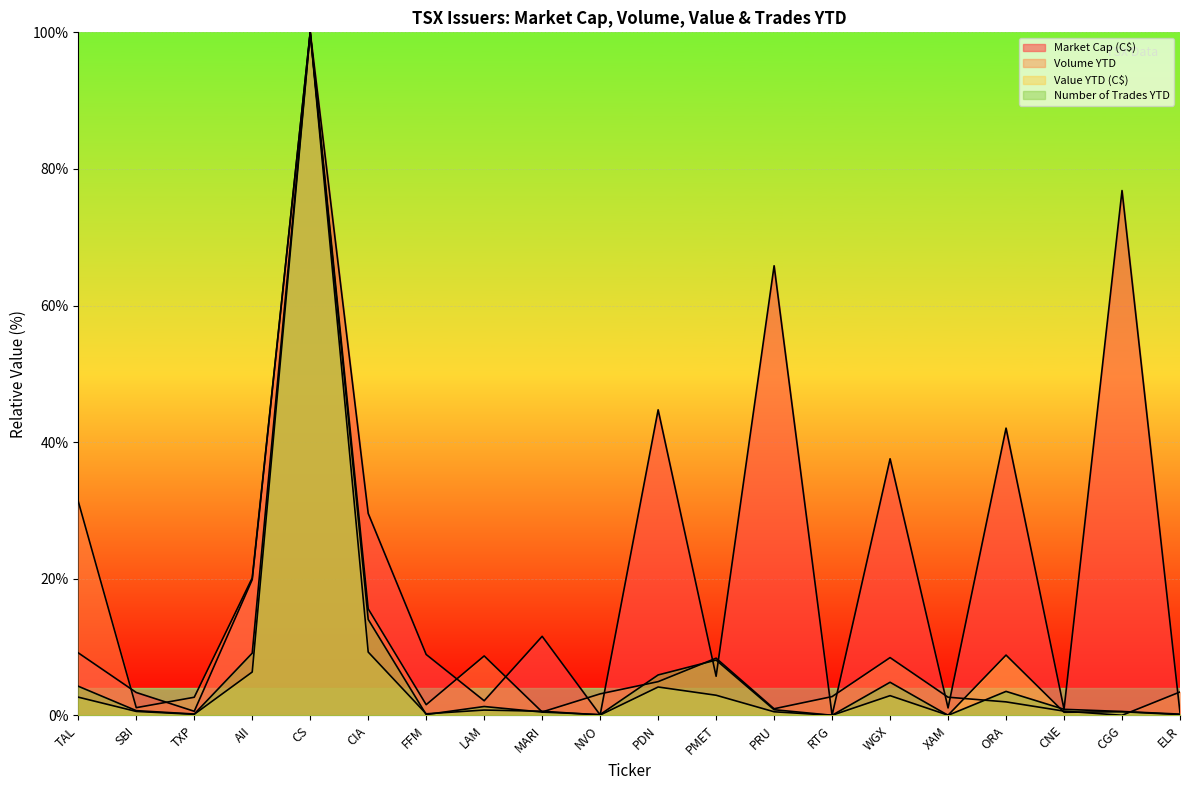

After their last crossing, which series has the higher values: Volume YTD or Market Cap (C$)?

Volume YTD